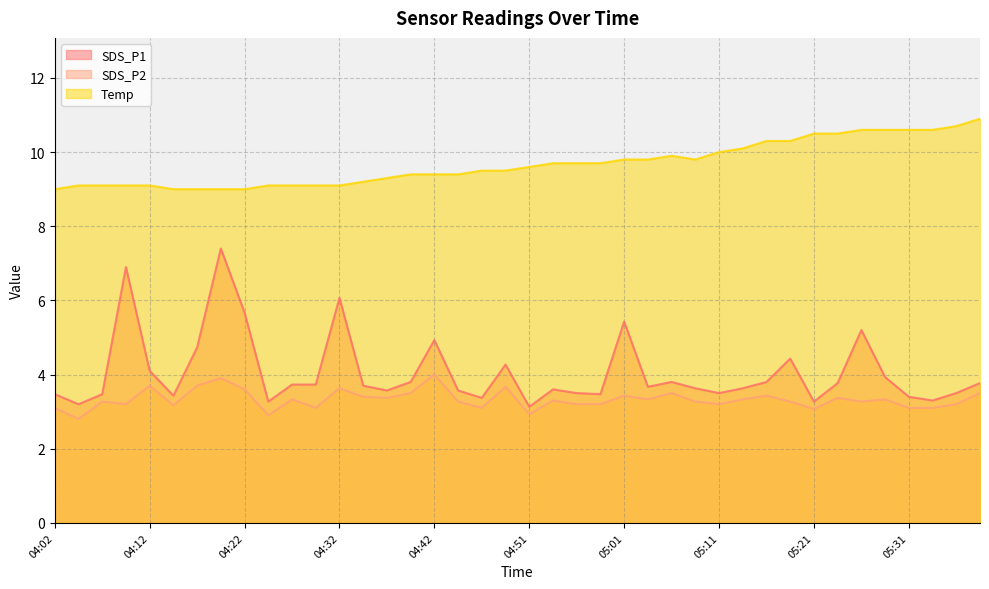

True or false: Temp has a value of 6.9 at 05:01.

False